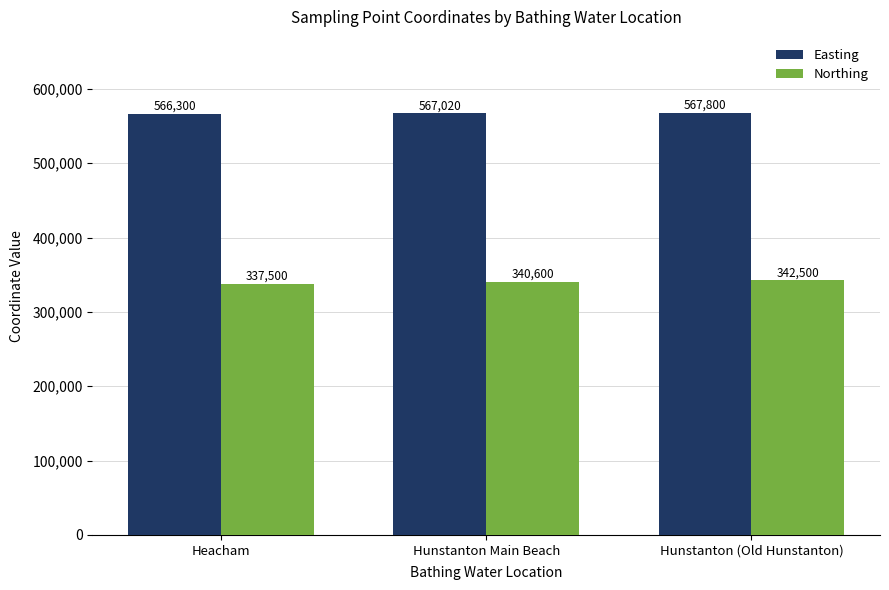

Rank the series by their average value, from highest to lowest.

Easting, Northing